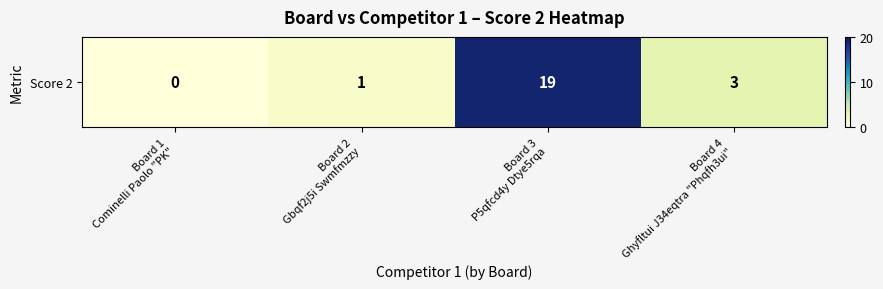

Reading left to right, what are all the values shown in this chart?

Board 1
Cominelli Paolo "PK"=0	Board 2
Gbqf2j5i Swmfmzzy=1	Board 3
P5qfcd4y Dtye5rqa=19	Board 4
Ghyfltui J34eqtra "Phqfh3ui"=3